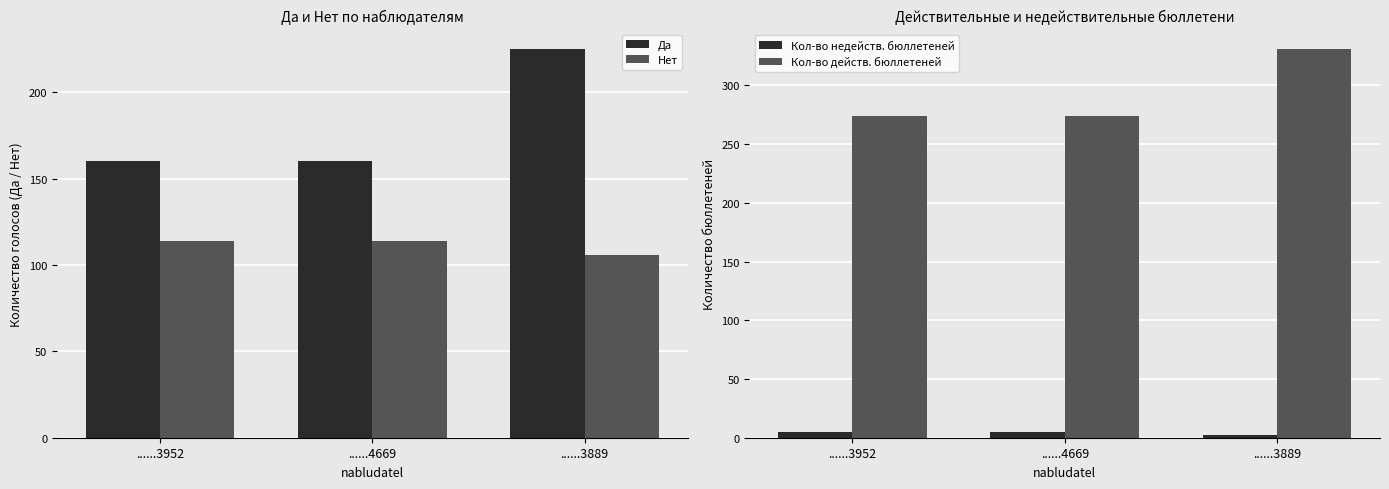

Which category has the lowest value in the Кол-во недейств. бюллетеней series?

......3889